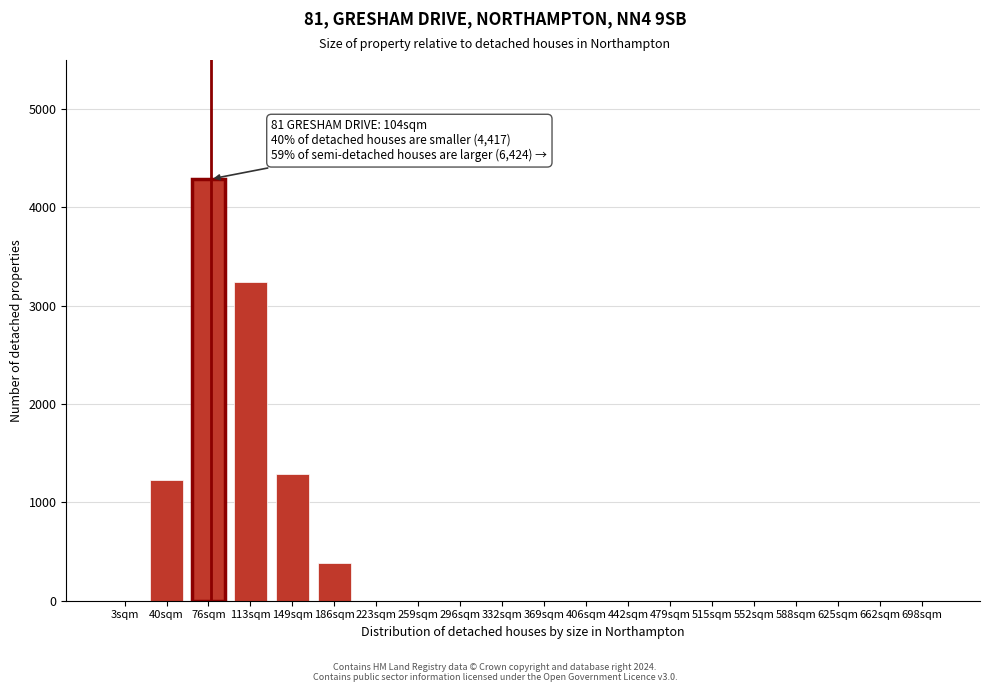

Reading left to right, transcribe all the data shown in this chart.

3sqm=0	40sqm=1228	76sqm=4289	113sqm=3243	149sqm=1285	186sqm=386	223sqm=0	259sqm=0	296sqm=0	332sqm=0	369sqm=0	406sqm=0	442sqm=0	479sqm=0	515sqm=0	552sqm=0	588sqm=0	625sqm=0	662sqm=0	698sqm=0